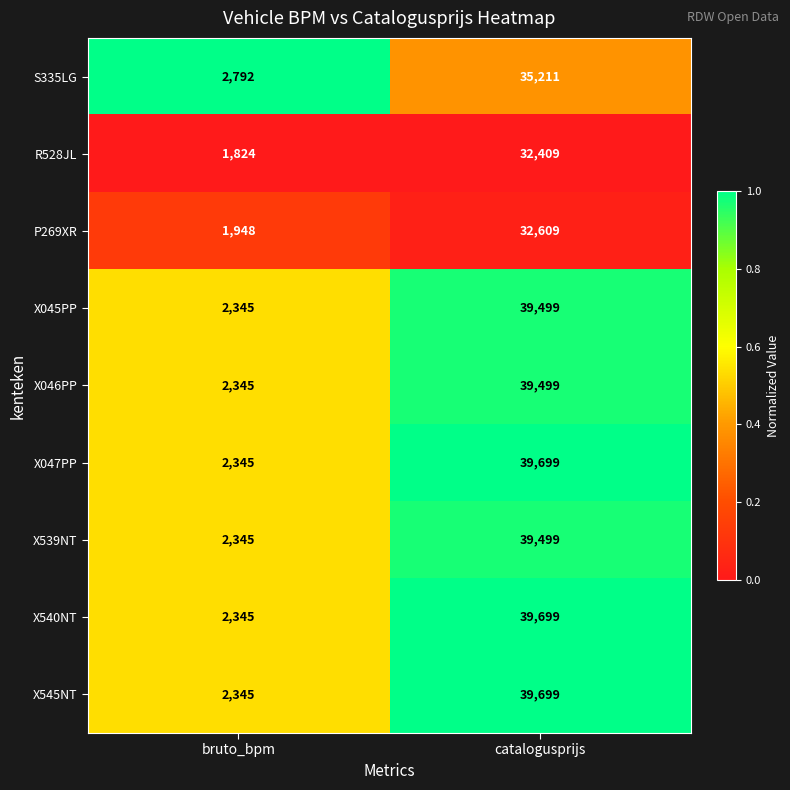

What is the difference between the P269XR values at catalogusprijs and bruto_bpm?

30661